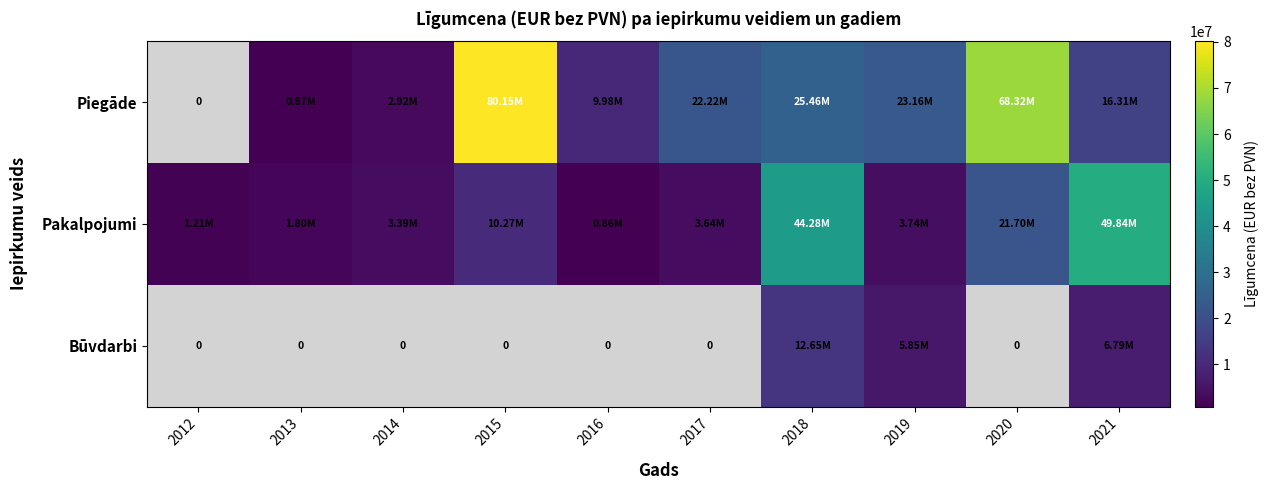

Rank the series by their average value, from highest to lowest.

Piegāde, Pakalpojumi, Būvdarbi